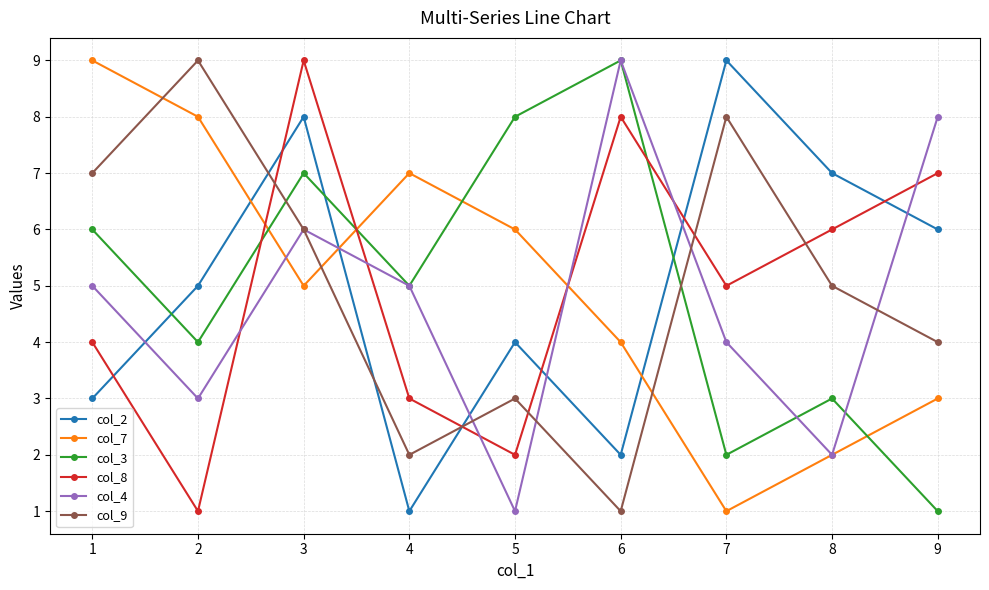

Reading right to left, transcribe all the data shown in this chart.

col_2: 6	7	9	2	4	1	8	5	3
col_7: 3	2	1	4	6	7	5	8	9
col_3: 1	3	2	9	8	5	7	4	6
col_8: 7	6	5	8	2	3	9	1	4
col_4: 8	2	4	9	1	5	6	3	5
col_9: 4	5	8	1	3	2	6	9	7